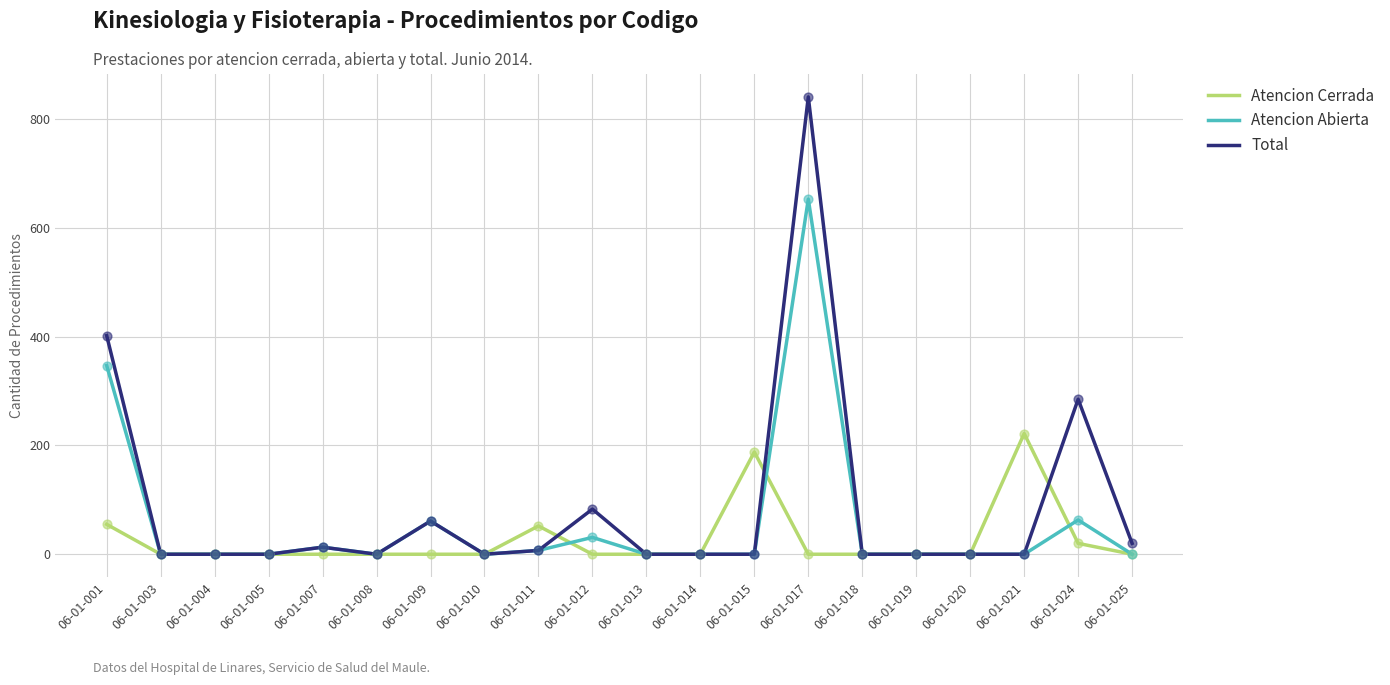

At how many categories does at least one series exceed 745?

1